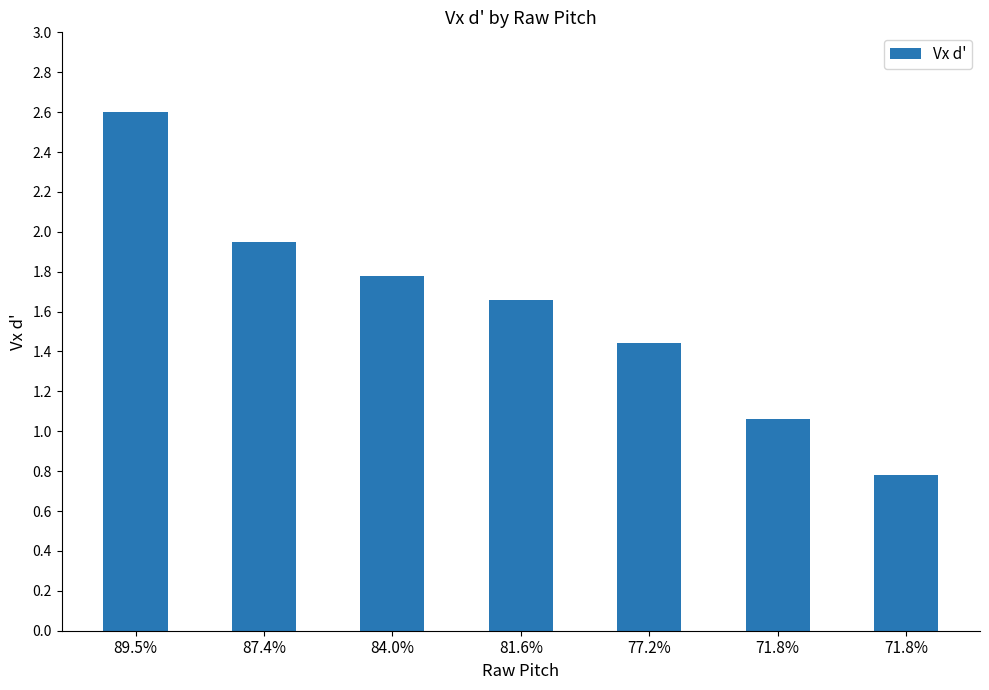

Does the chart contain any negative values?

No